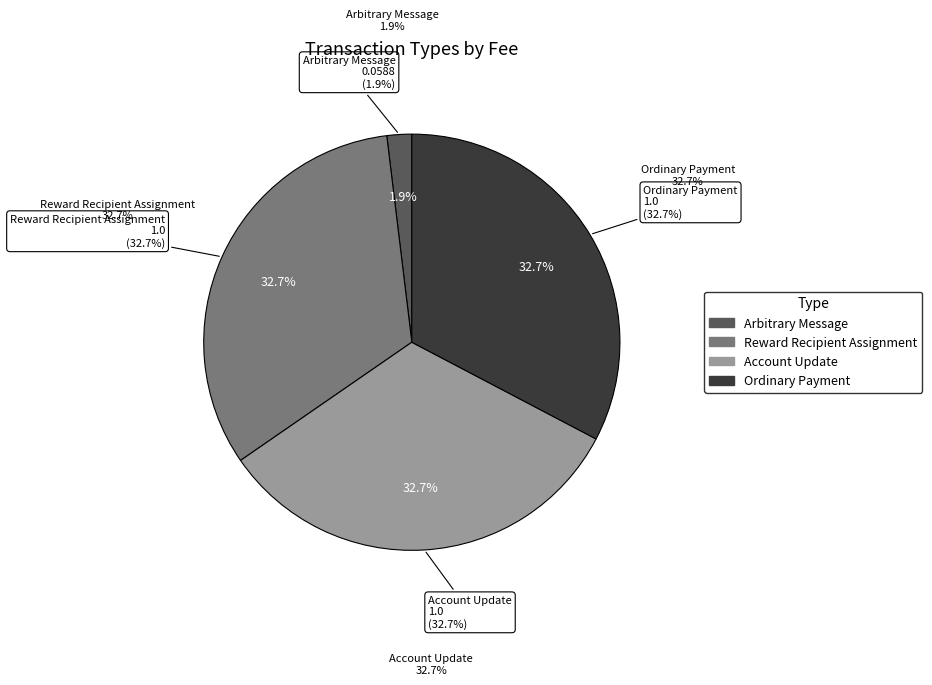

True or false: Reward Recipient Assignment accounts for 24% of the total.

False